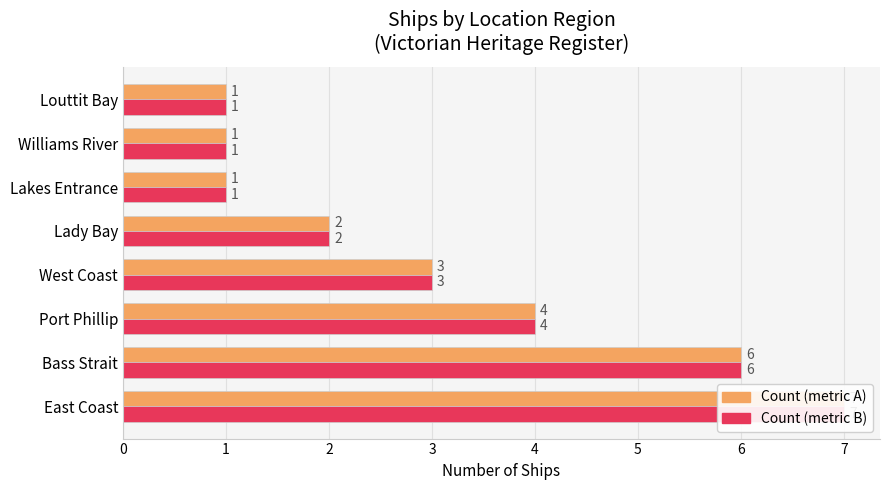

Is the value of Ship Count (primary) at Port Phillip greater than the value of Ship Count (secondary) at Louttit Bay?

Yes